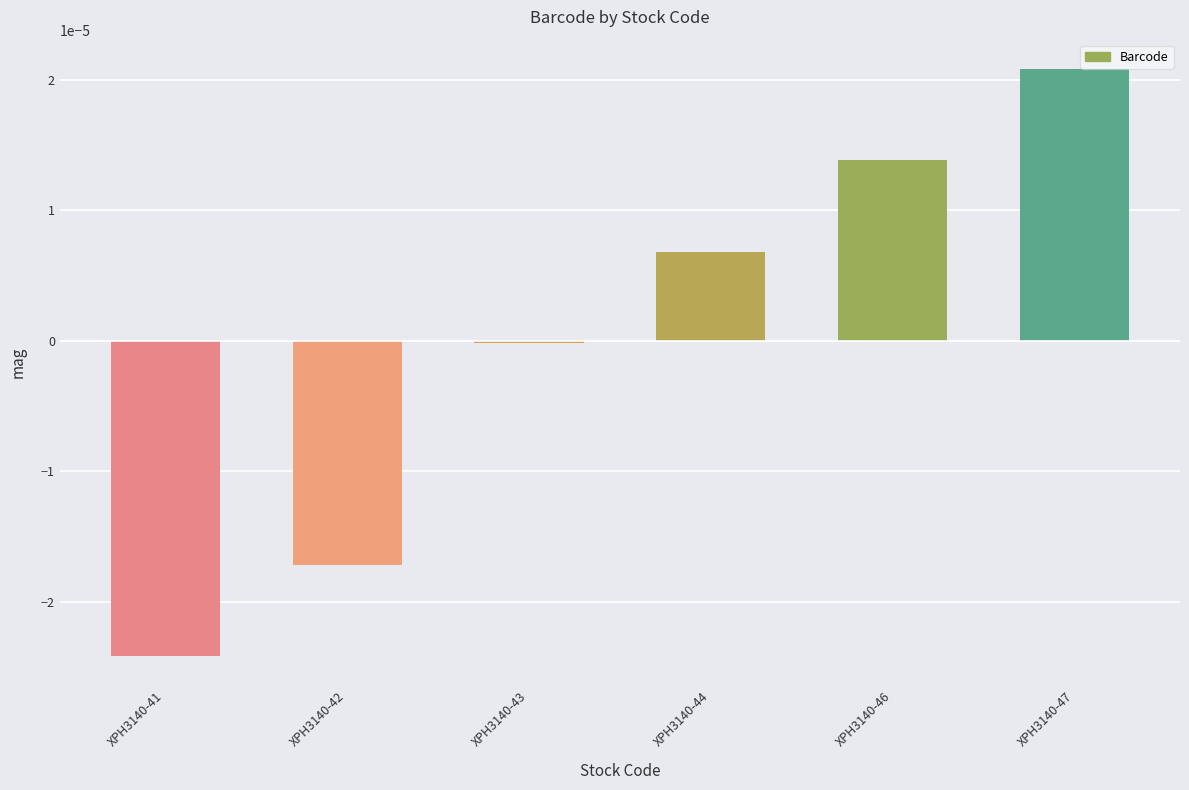

True or false: the data shows 0.0 at XPH3140-47.

True